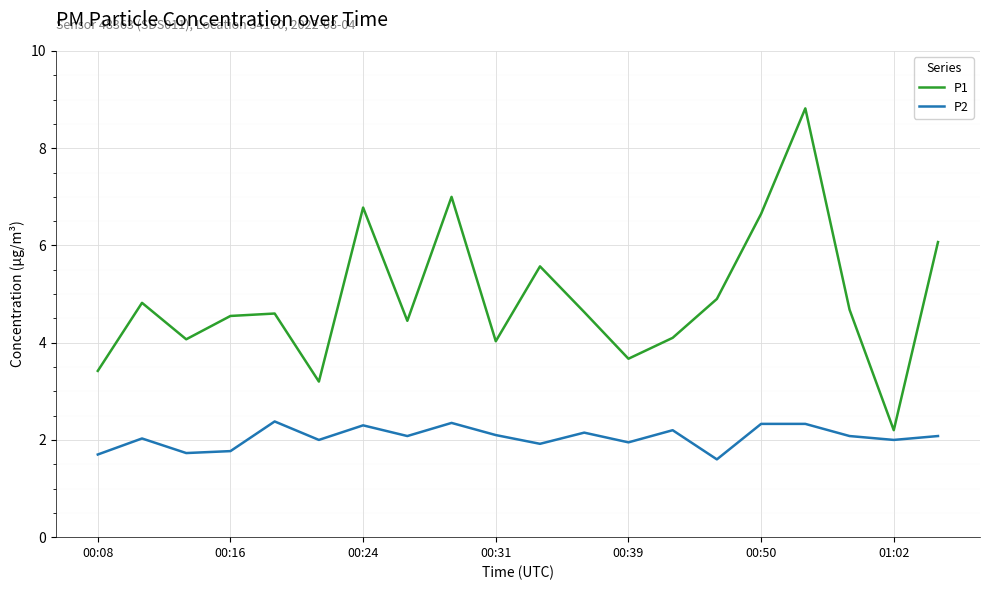

Which series has the largest total across all categories?

P1